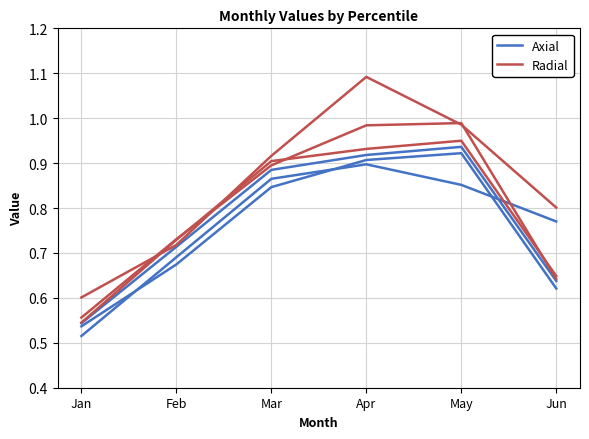

What is the value of the Radial point at the 3rd from the left?

0.9